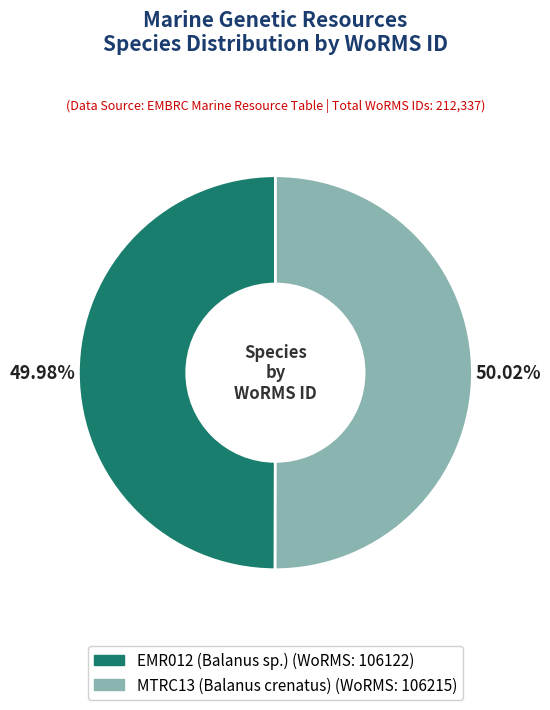

Is there a majority slice in this chart?

Yes